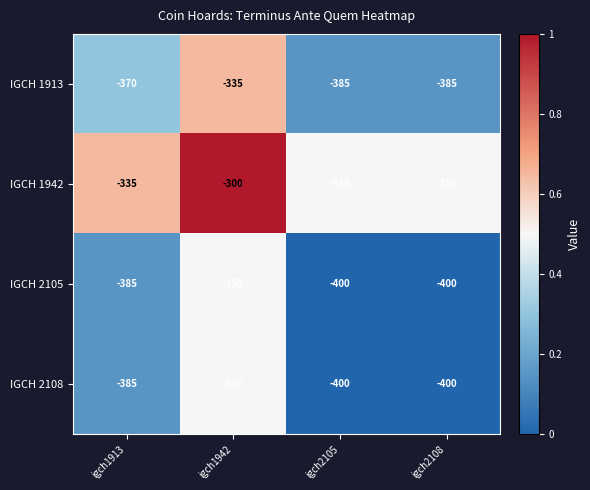

The value of IGCH 2105 at igch1913 is -385. True or false?

True